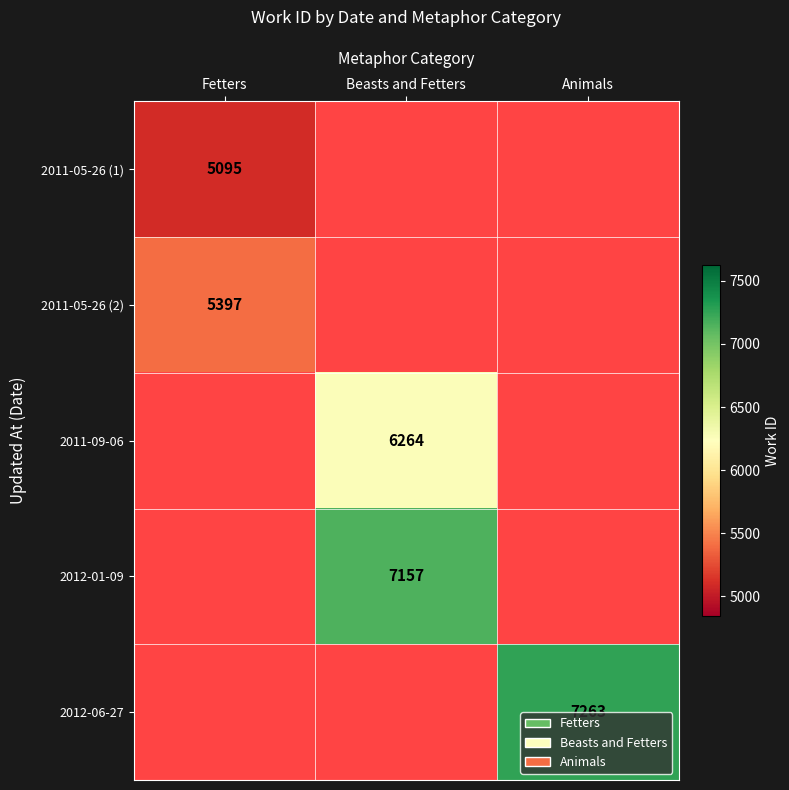

True or false: 2011-05-26 (2) has a value of 7502 at Fetters.

False